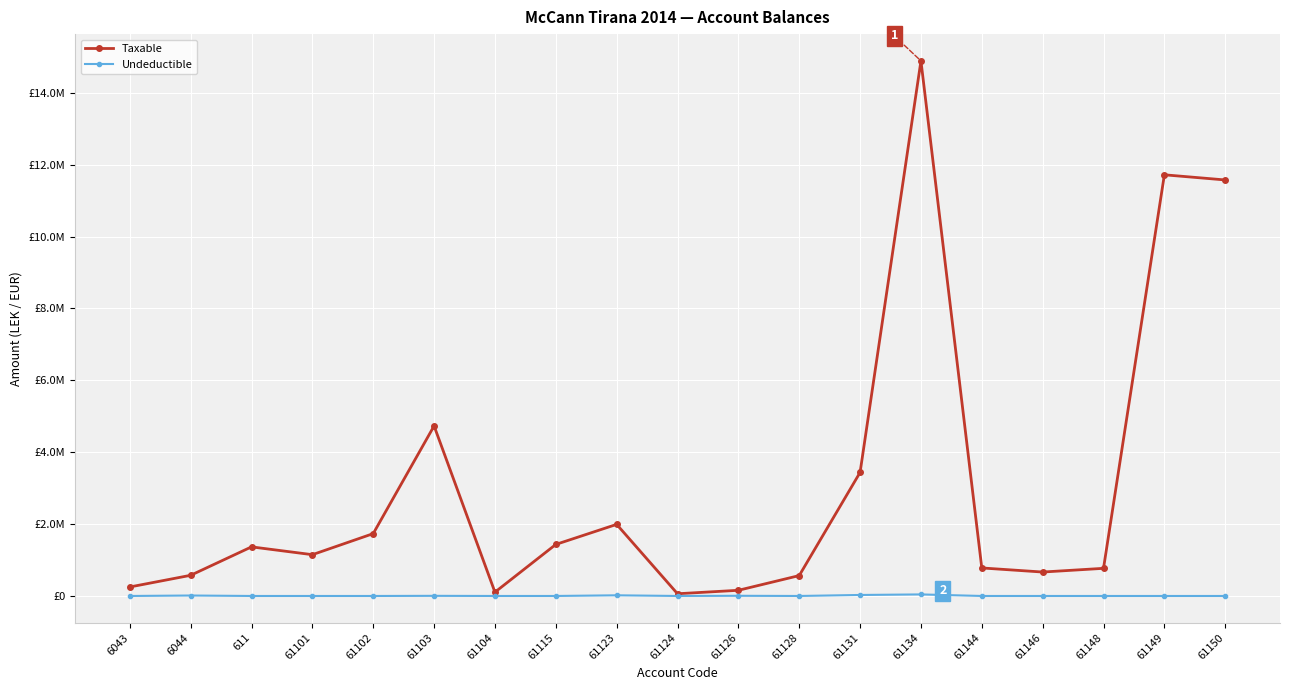

How many interior local valleys does the Taxable series have?

4